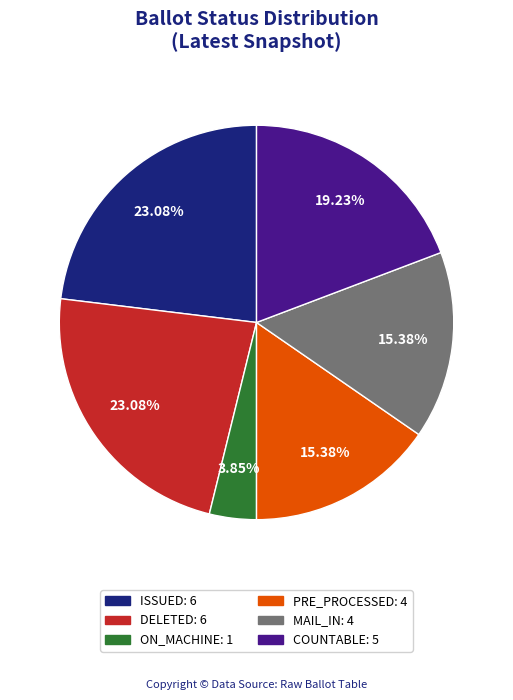

Does DELETED account for over 50% of the chart?

No